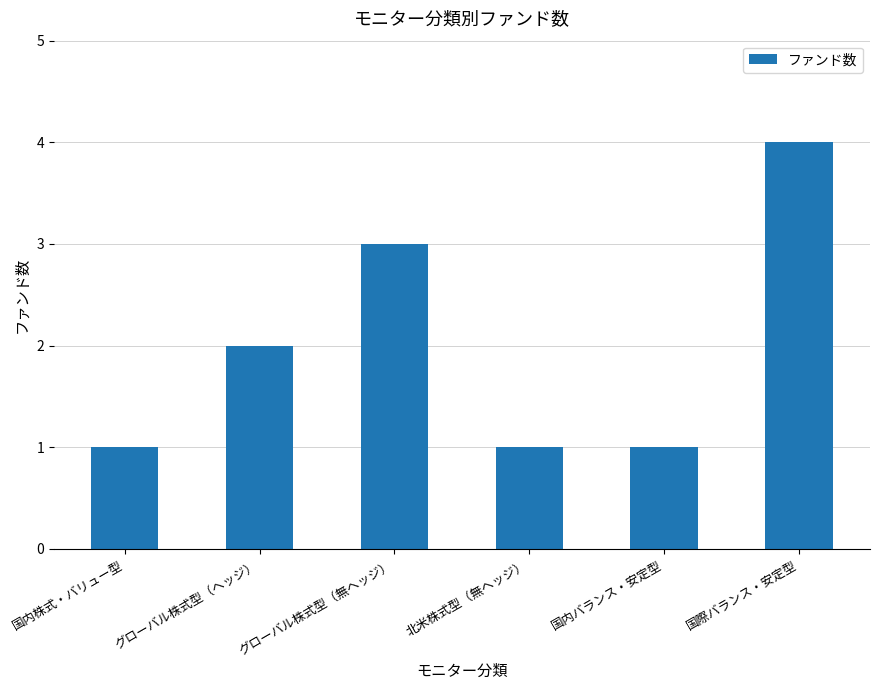

True or false: the data shows 4 at 国際バランス・安定型.

True